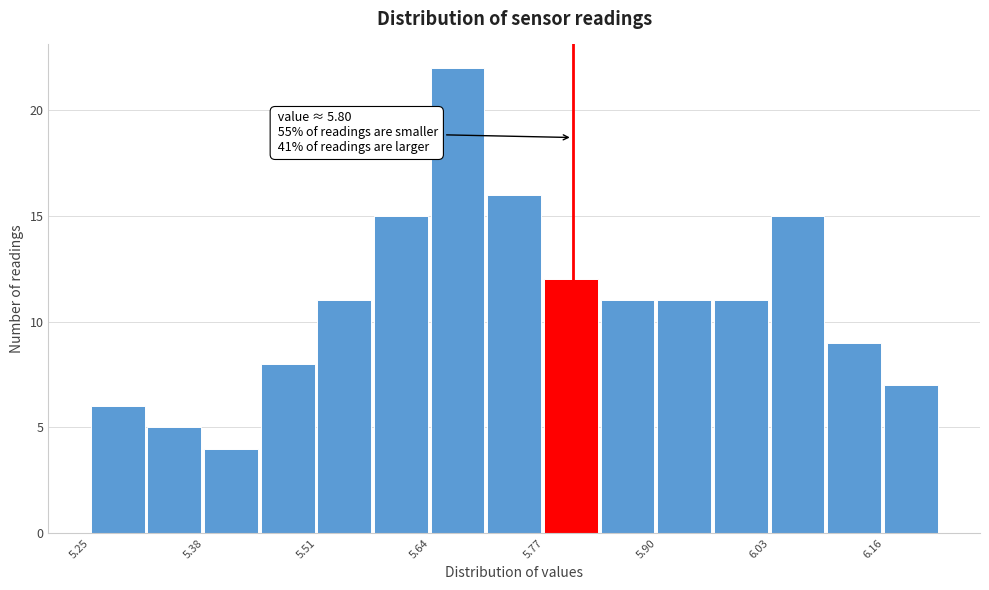

Around what value on the x-axis is the tallest bar? Give the approximate position of its centre, as read against the axis.

5.66